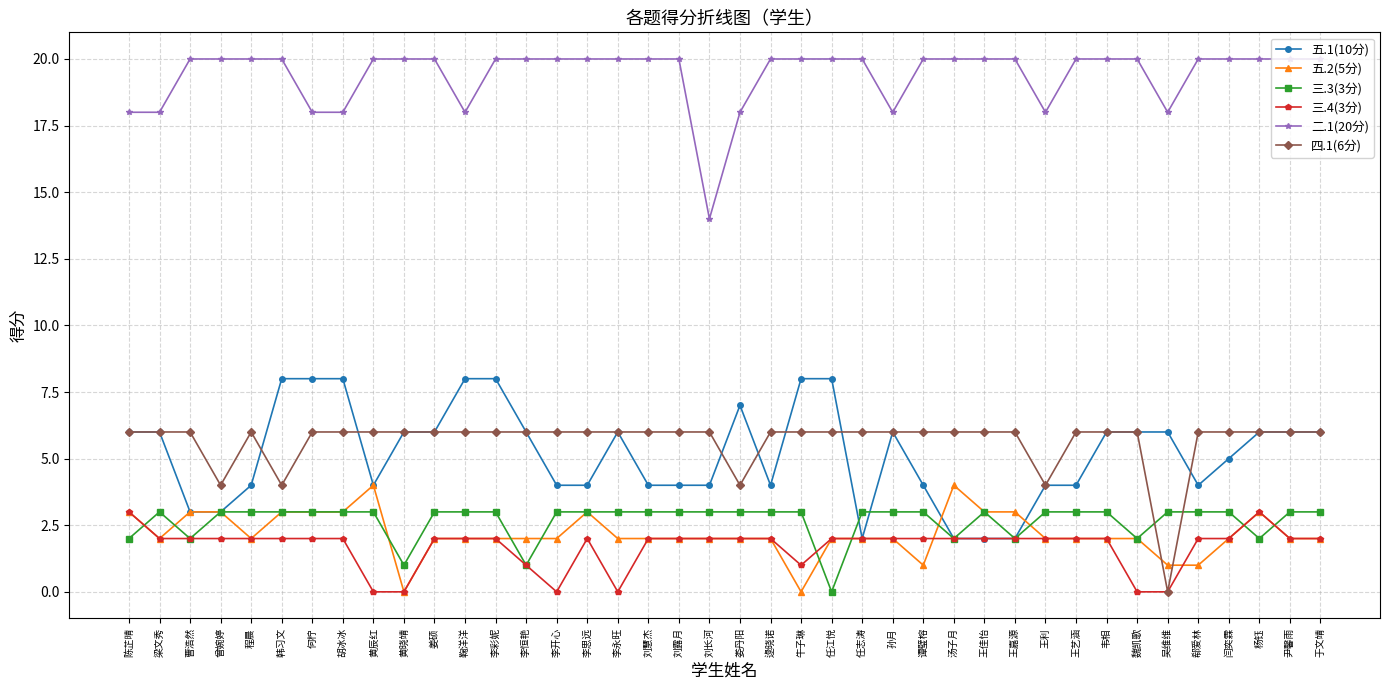

Is it true that 三.3(3分) equals 1 at 王利?

False